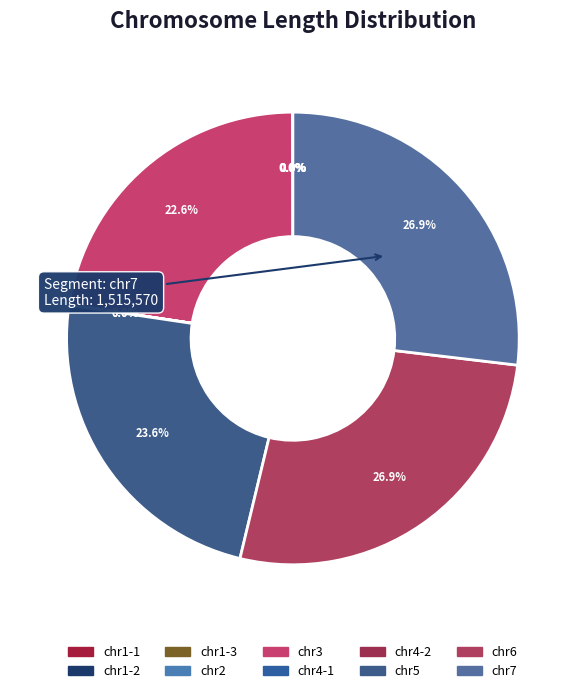

What portion of the pie excludes chr2?

100.0%